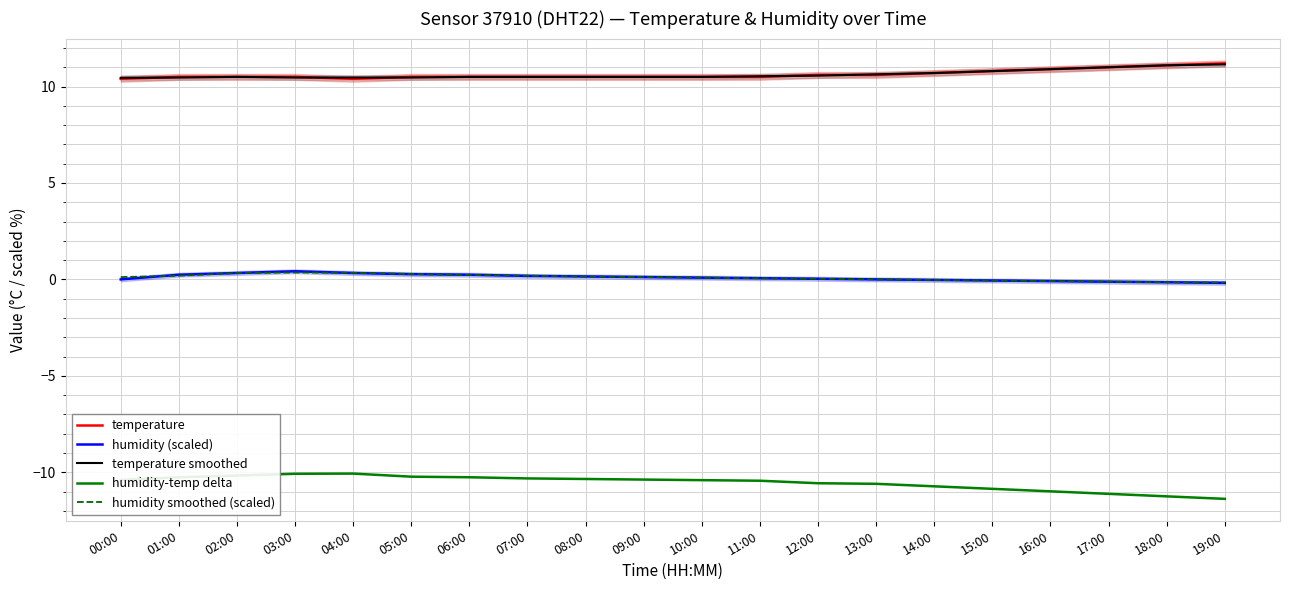

How many temperature values are between 10 and 11?

18